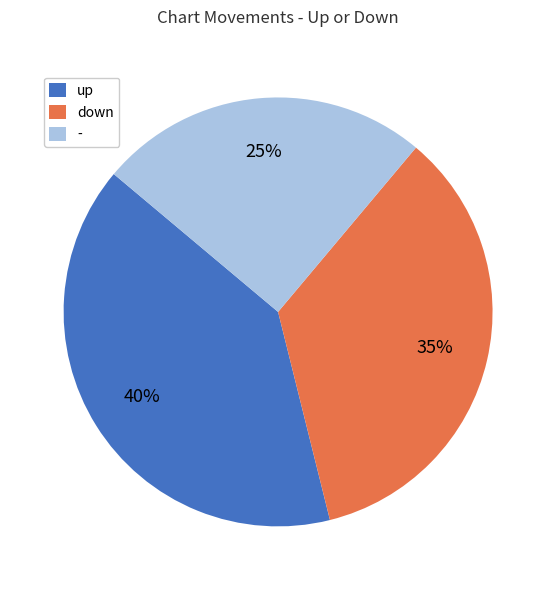

Rank the categories by value from lowest to highest.

-, down, up